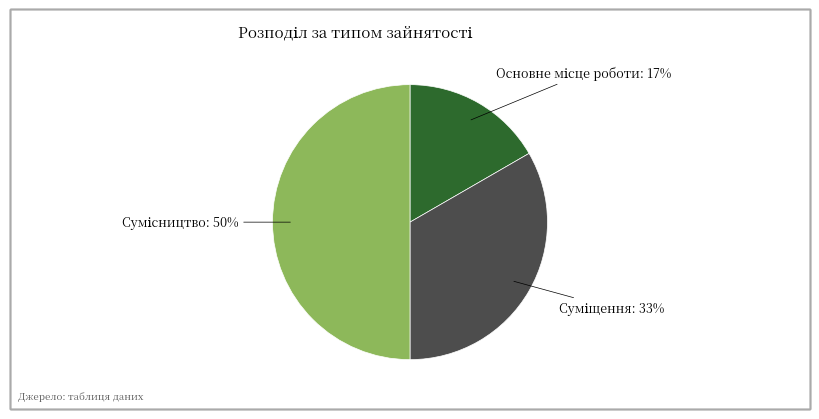

To the nearest percent, what is the average slice percentage?

33%